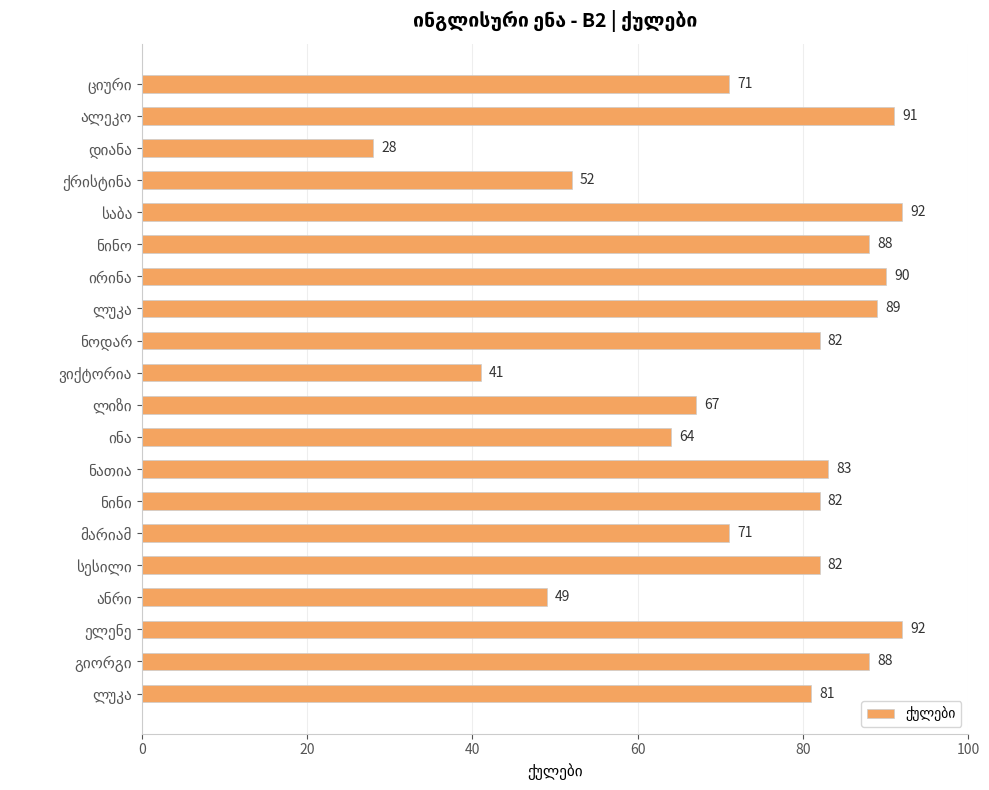

How many distinct data groups are displayed?

1